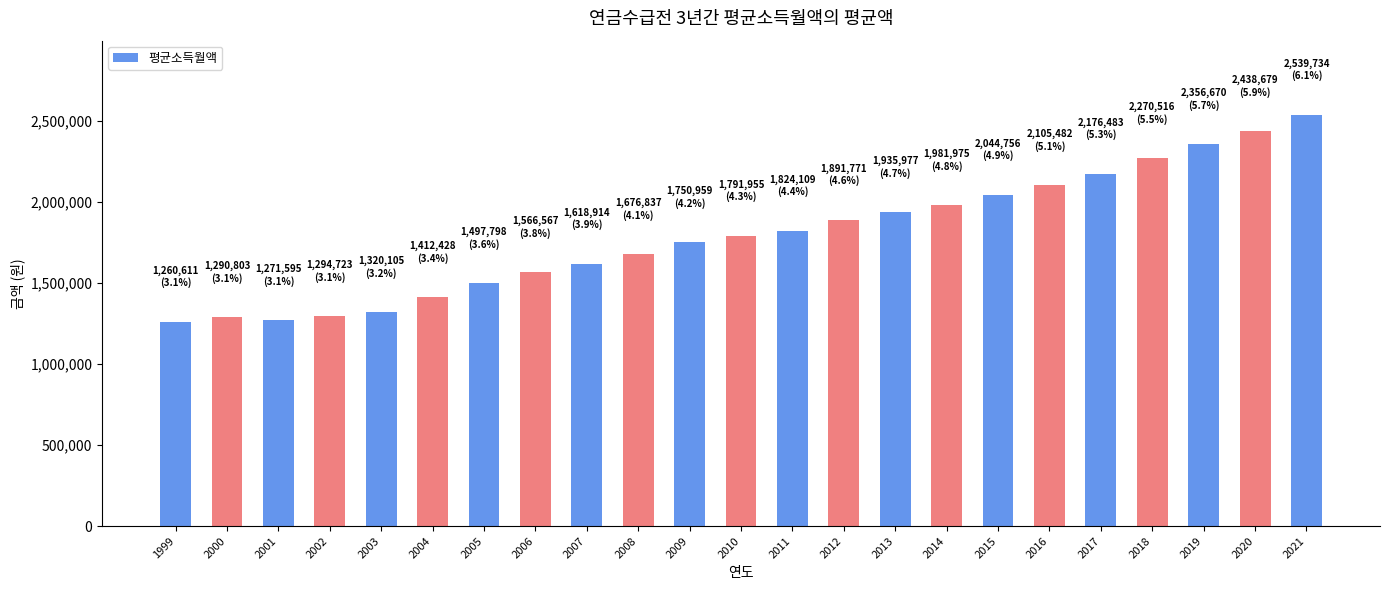

Which has a higher value, 2001 or 2012?

2012